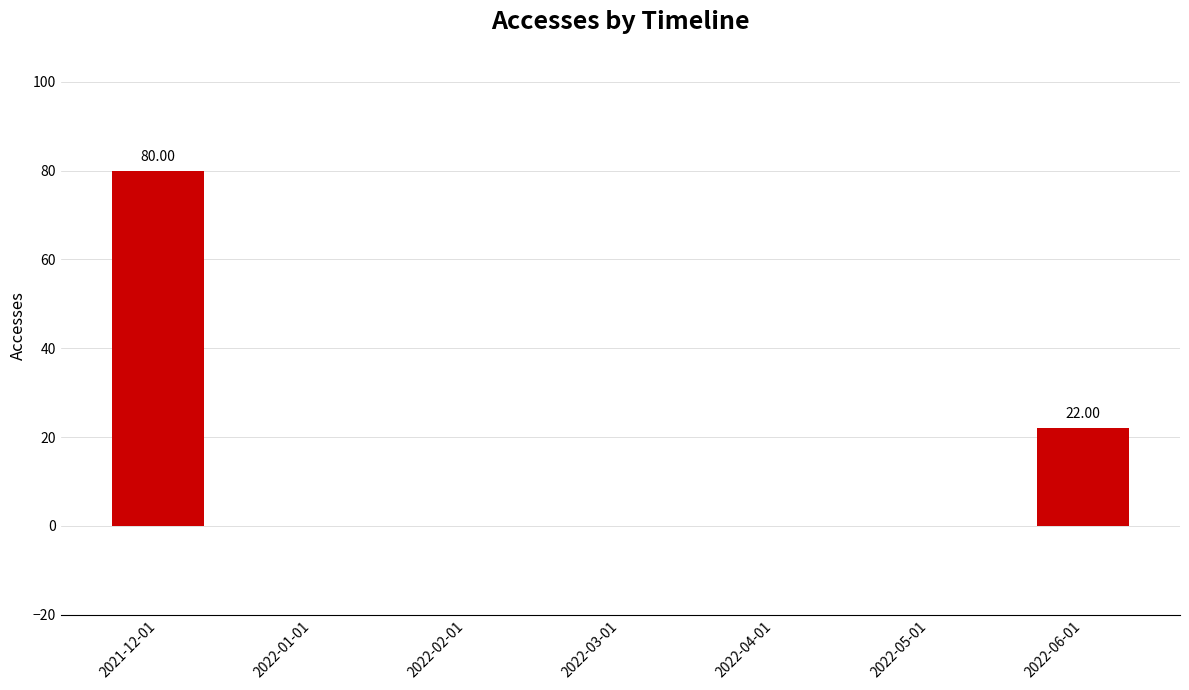

What is the change in value from 2022-05-01 to 2022-06-01?

+22